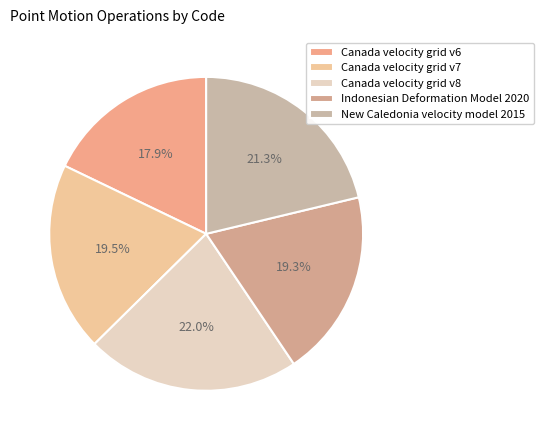

Count the number of slices in the pie.

5